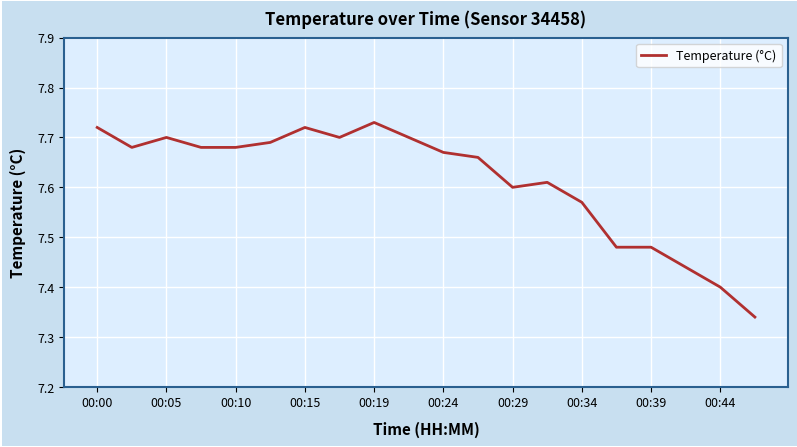

What is the difference between the maximum and minimum values?

0.4